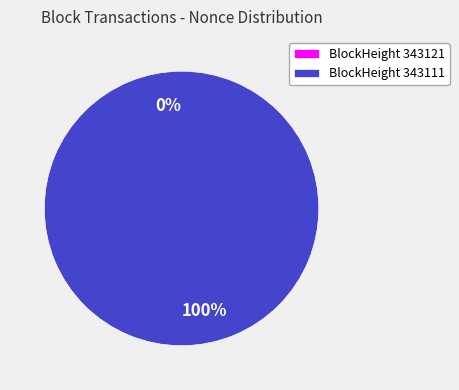

What portion of the pie excludes 343121?

100.0%